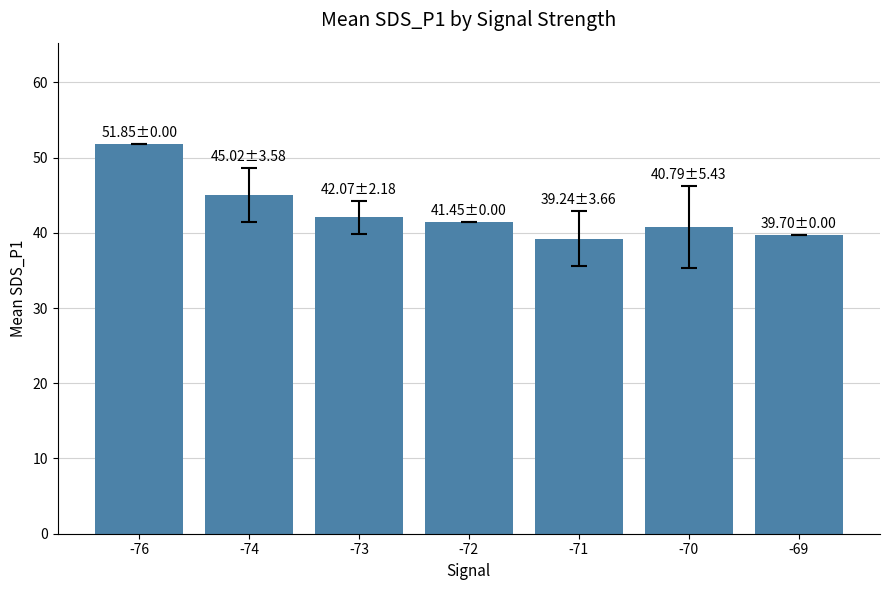

How many distinct data groups are displayed?

1